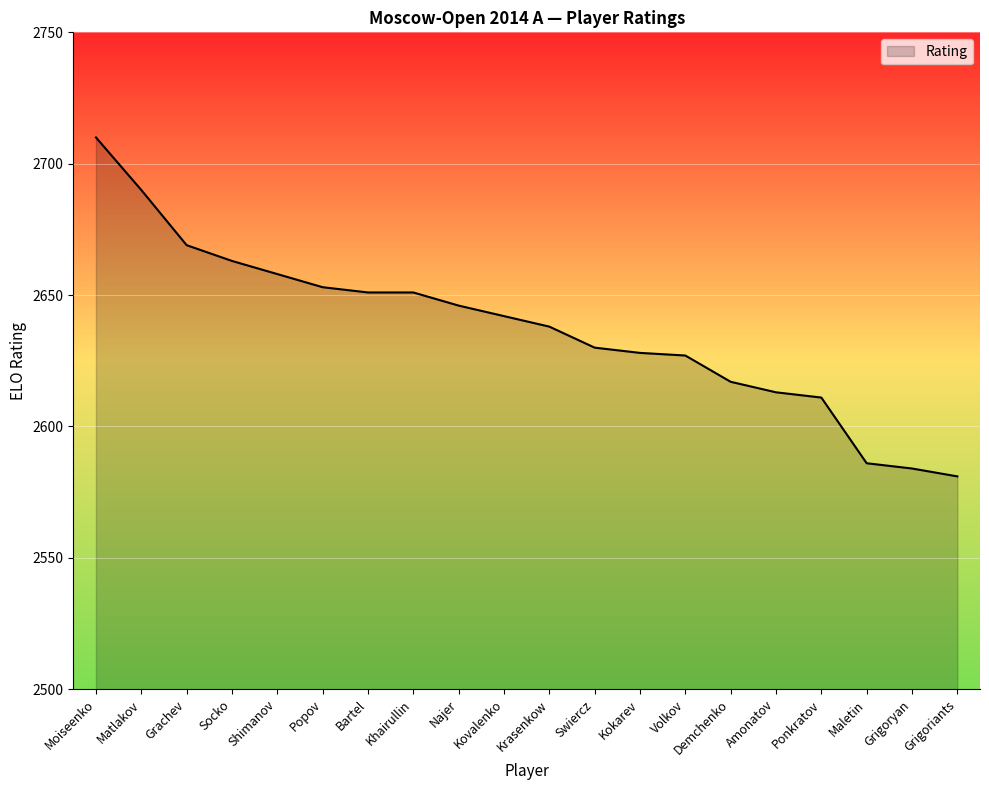

True or false: the data shows 1729 at Shimanov.

False